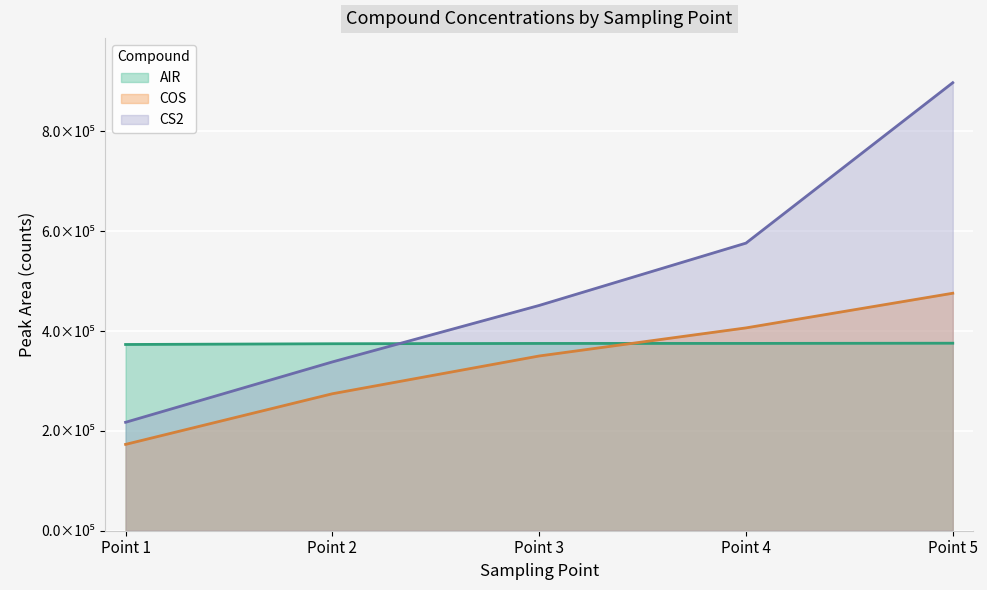

How many values in the CS2 series exceed 451372?

3